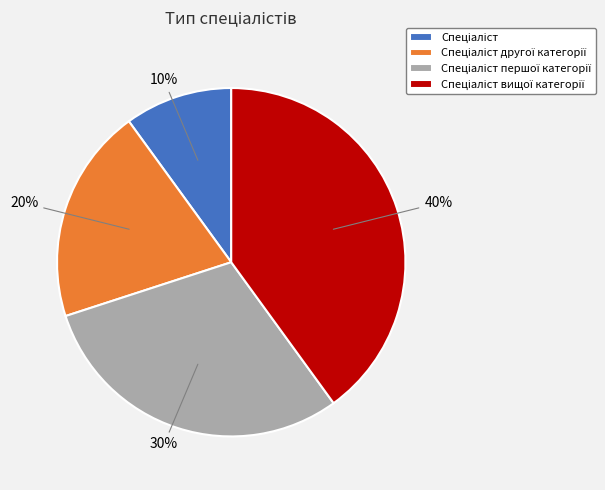

Does any single category account for the majority?

No